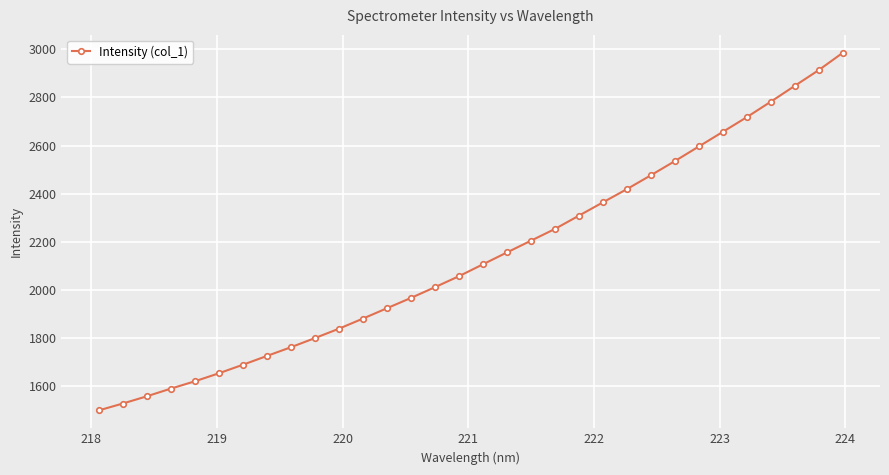

Does the chart display data point markers on the line(s)?

Yes